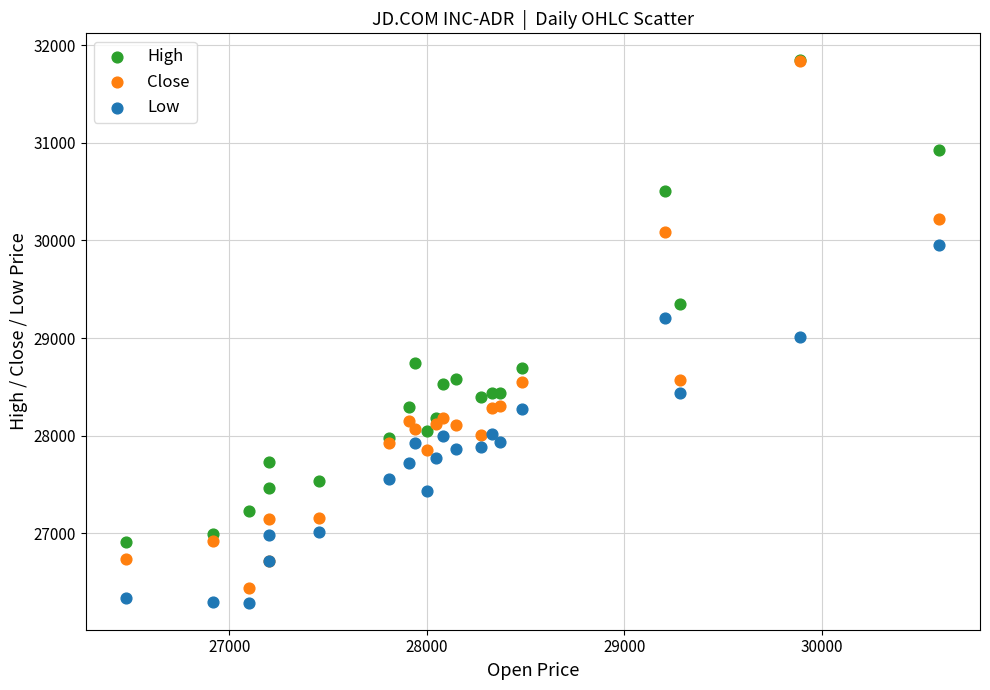

Which series has the largest Y range (max minus min)?

Close